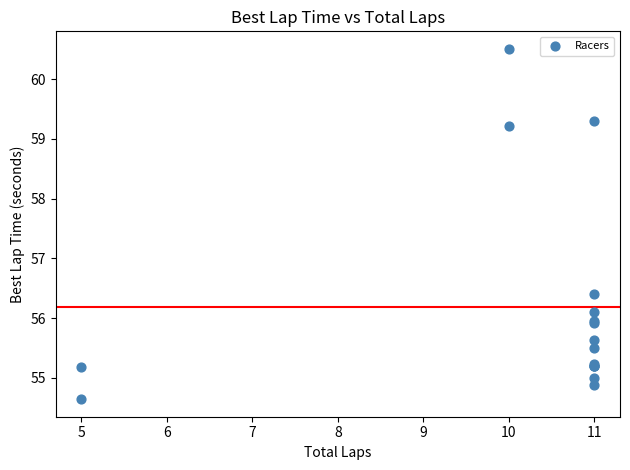

What Y value in the scatter plot is closest to 57?

56.4